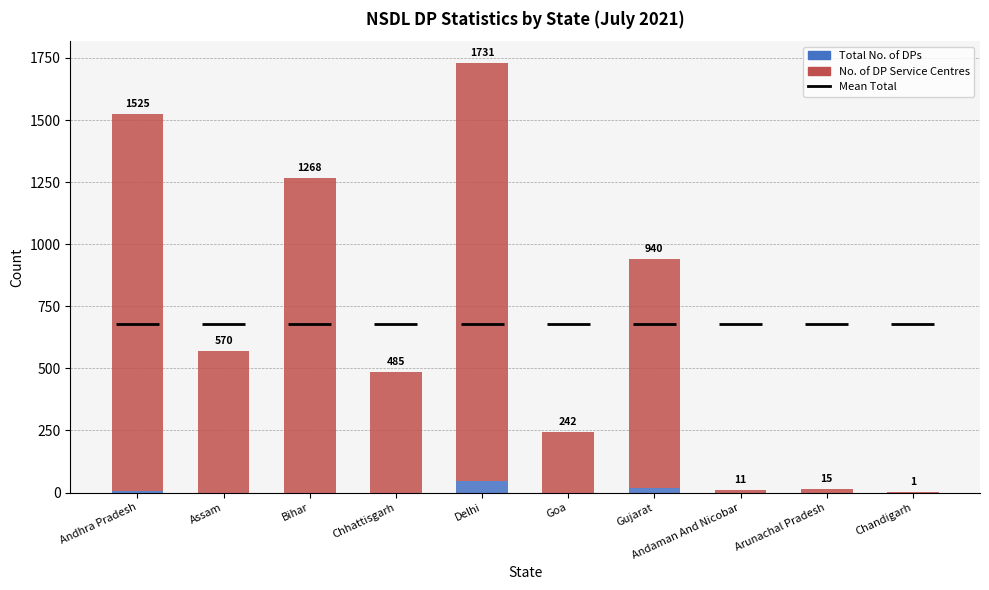

What is the sum of the Total No. of DPs values at Andaman And Nicobar and Andhra Pradesh?

6